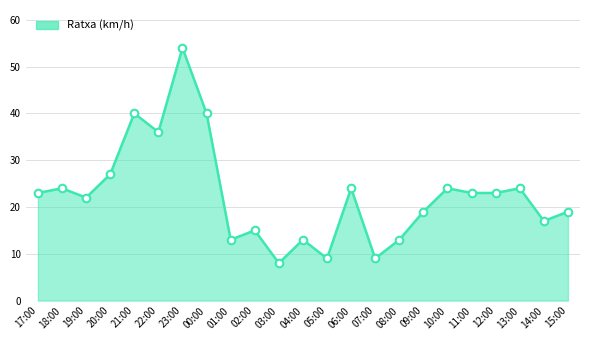

Approximately how many times larger is the value at 11:00 compared to 20:00?

0.9